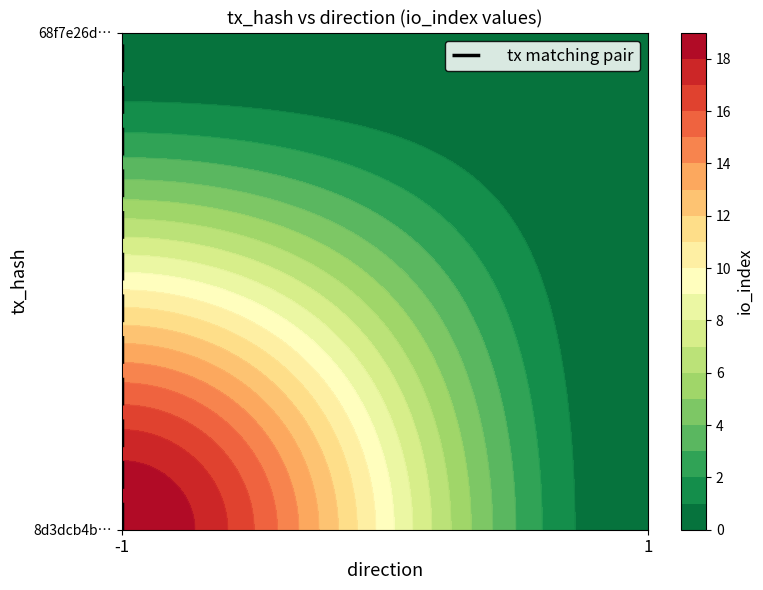

How many values are between 0 and 1?

2